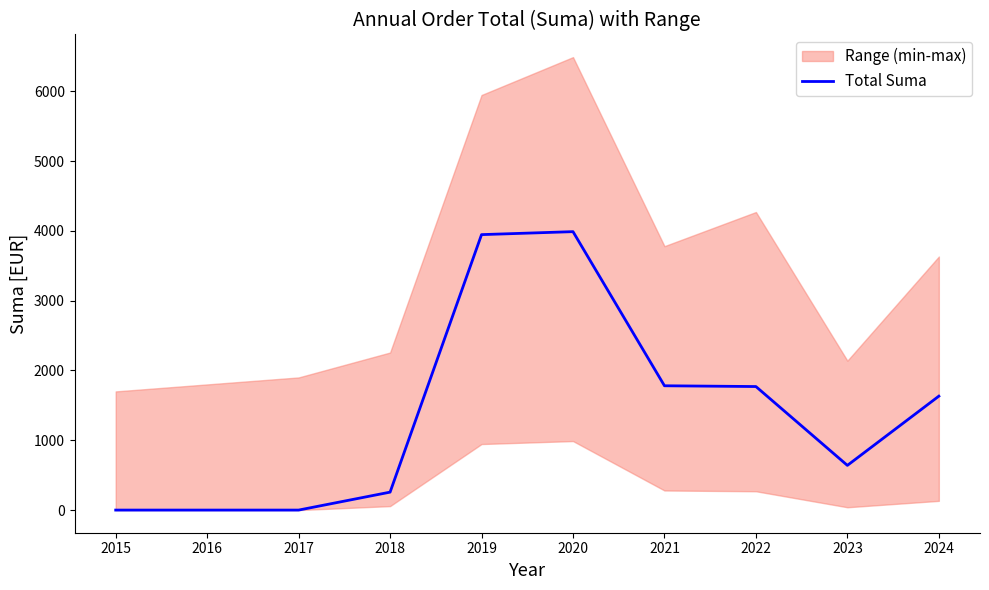

The Total Suma series shows 0.0 at 2016. True or false?

True